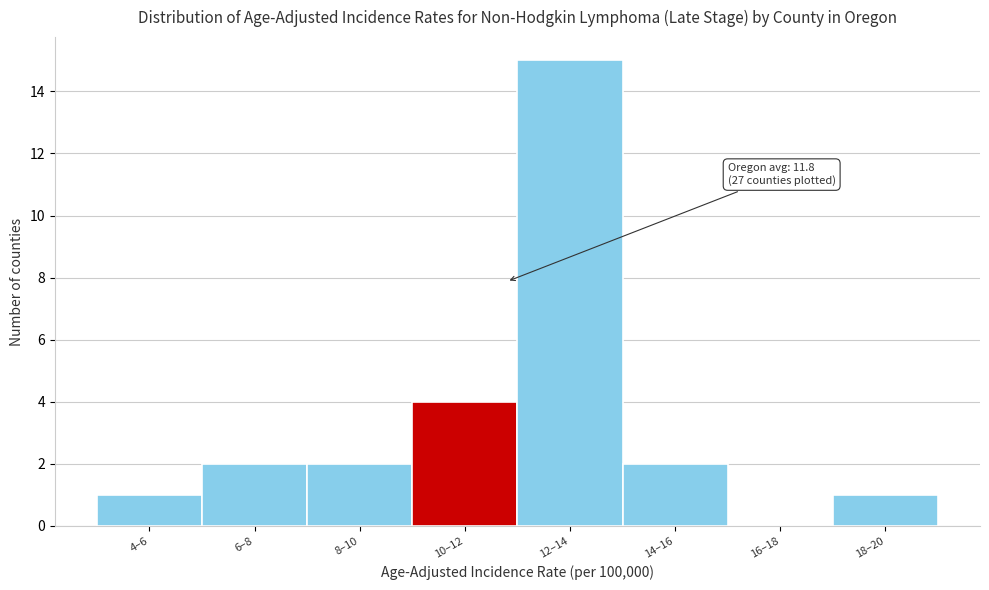

Reading right to left, list all the values displayed in this chart.

18–20=1	16–18=0	14–16=2	12–14=15	10–12=4	8–10=2	6–8=2	4–6=1